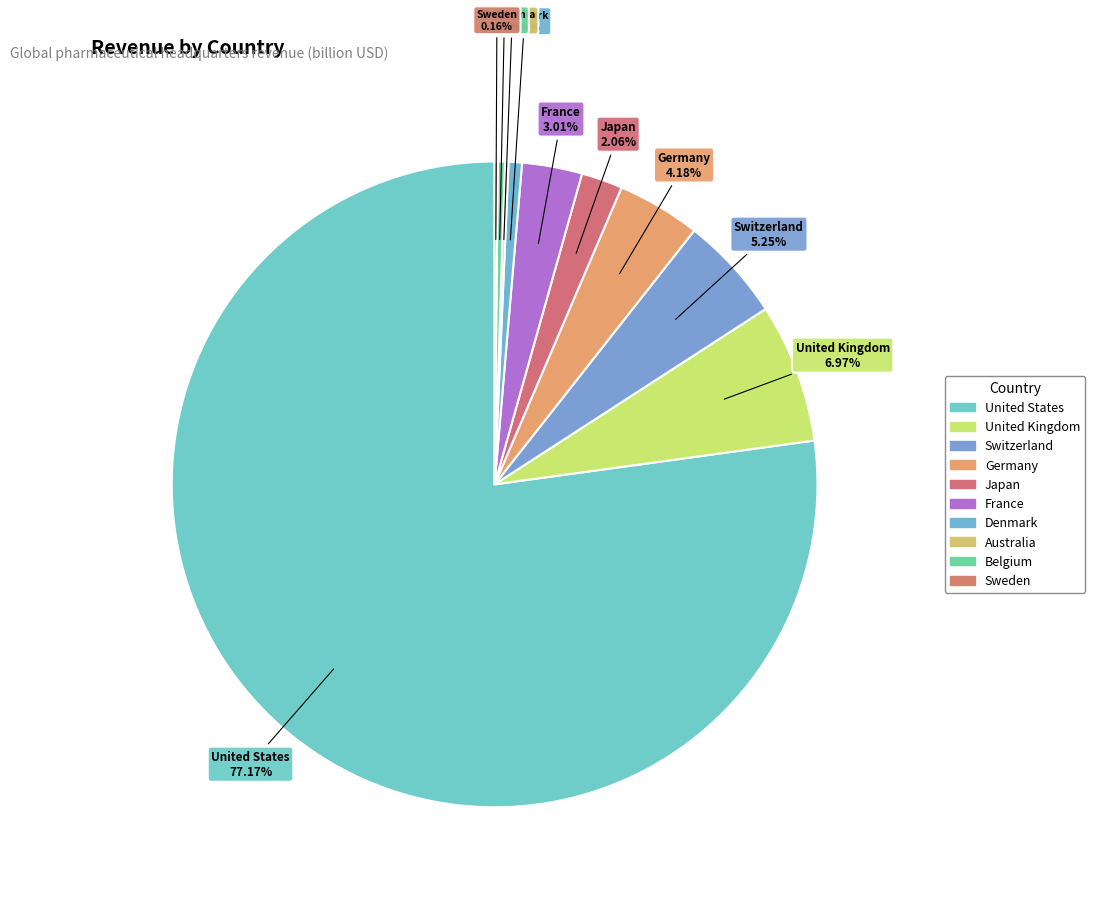

Is the sum of Sweden and United States greater than half?

Yes